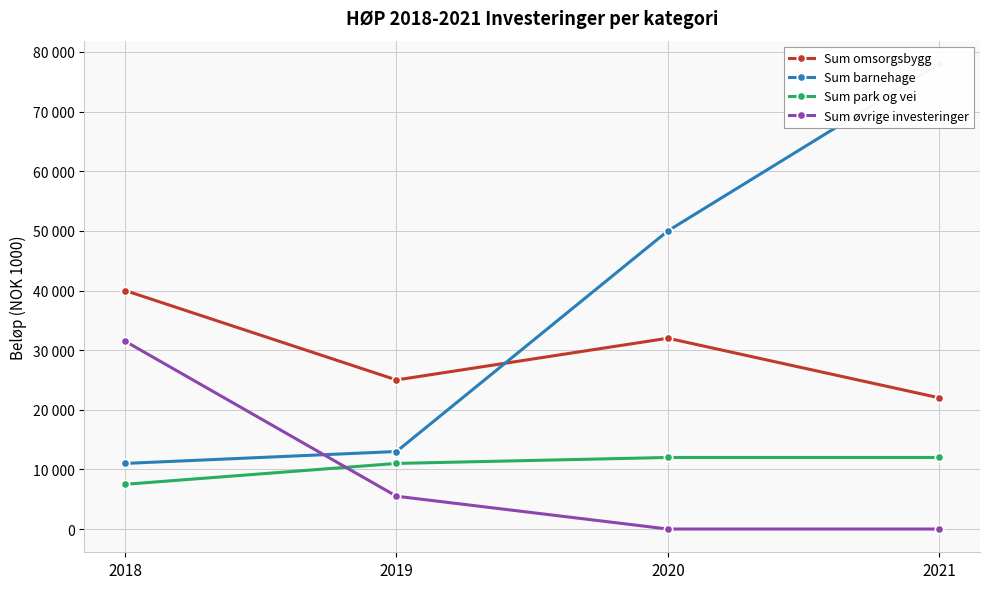

What is the sum of the Sum barnehage values at 2019 and 2021?

91000